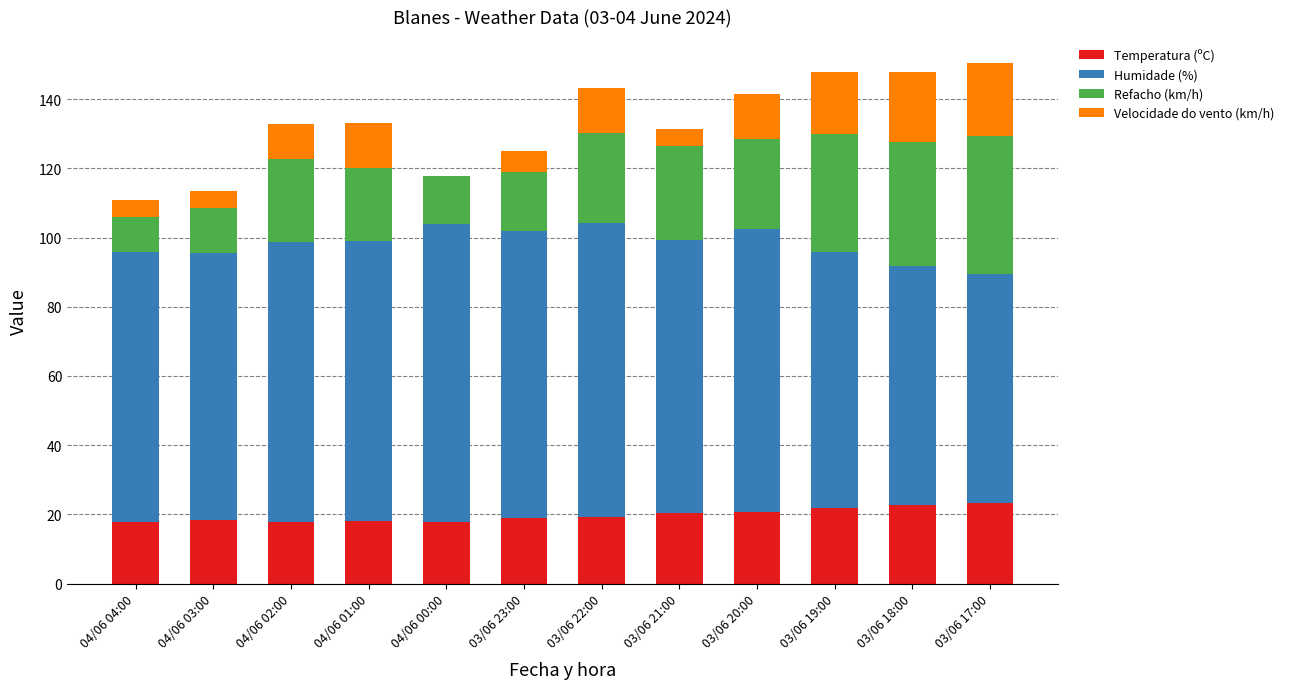

What is the maximum value for Temperatura (ºC)?

23.4